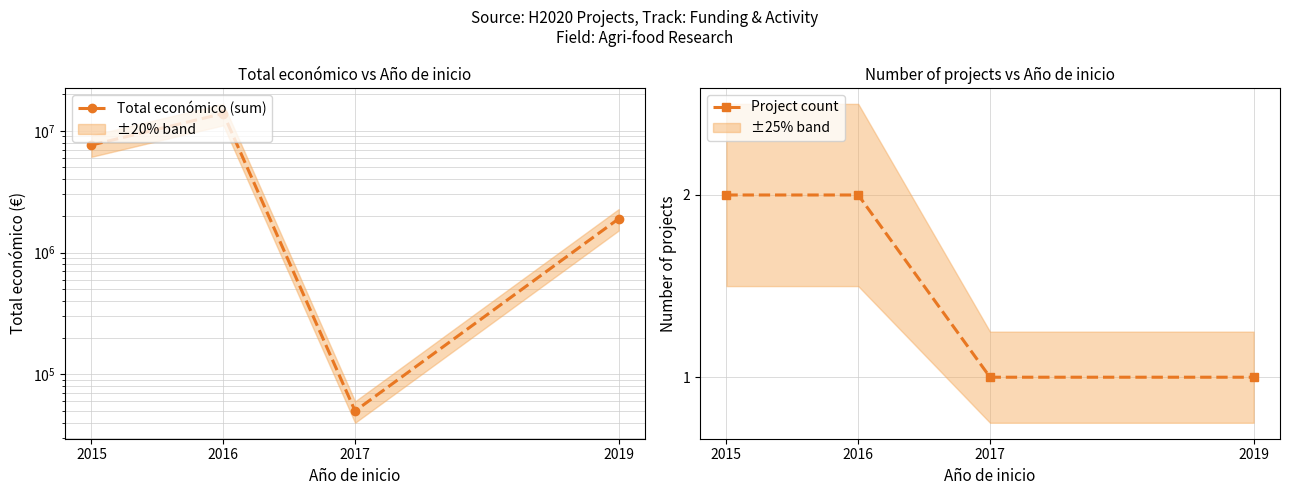

What is the difference between the maximum and minimum values in the Project count series?

1